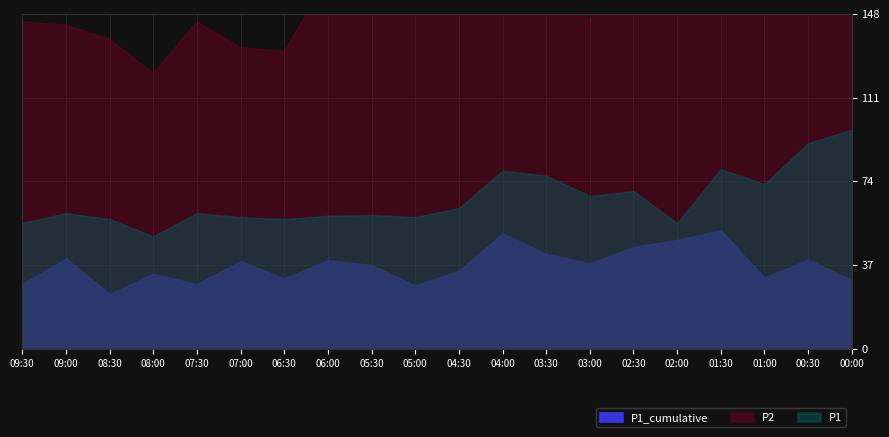

Which has a higher value, 07:00 or 01:00?

07:00